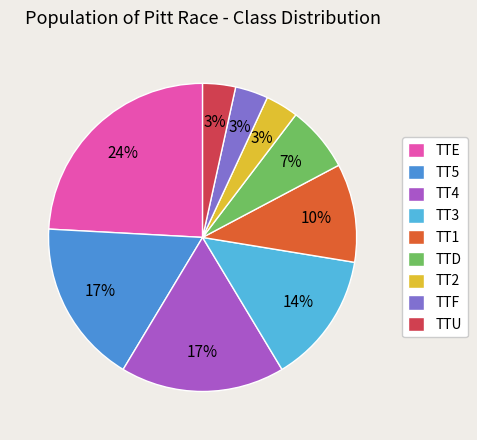

What percentage is the TT5 slice, to the nearest percent?

17%